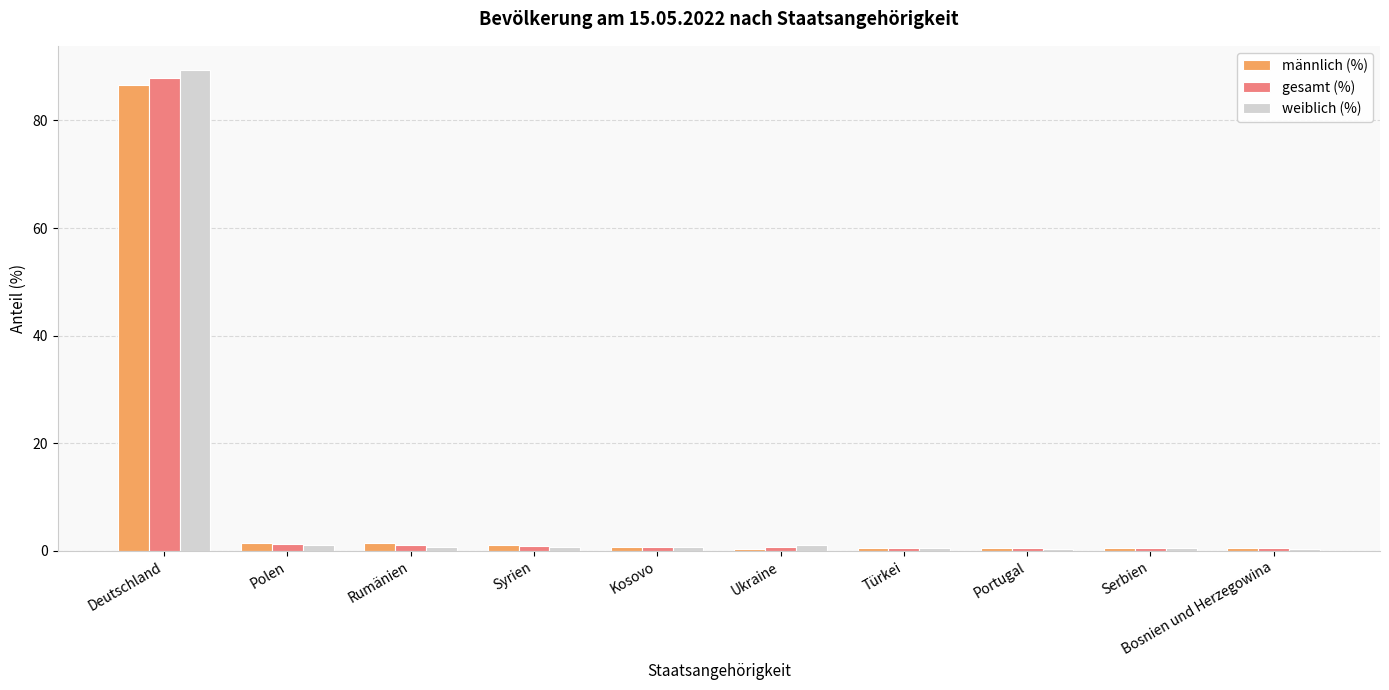

What is the average value of the gesamt (%) series?

9.5